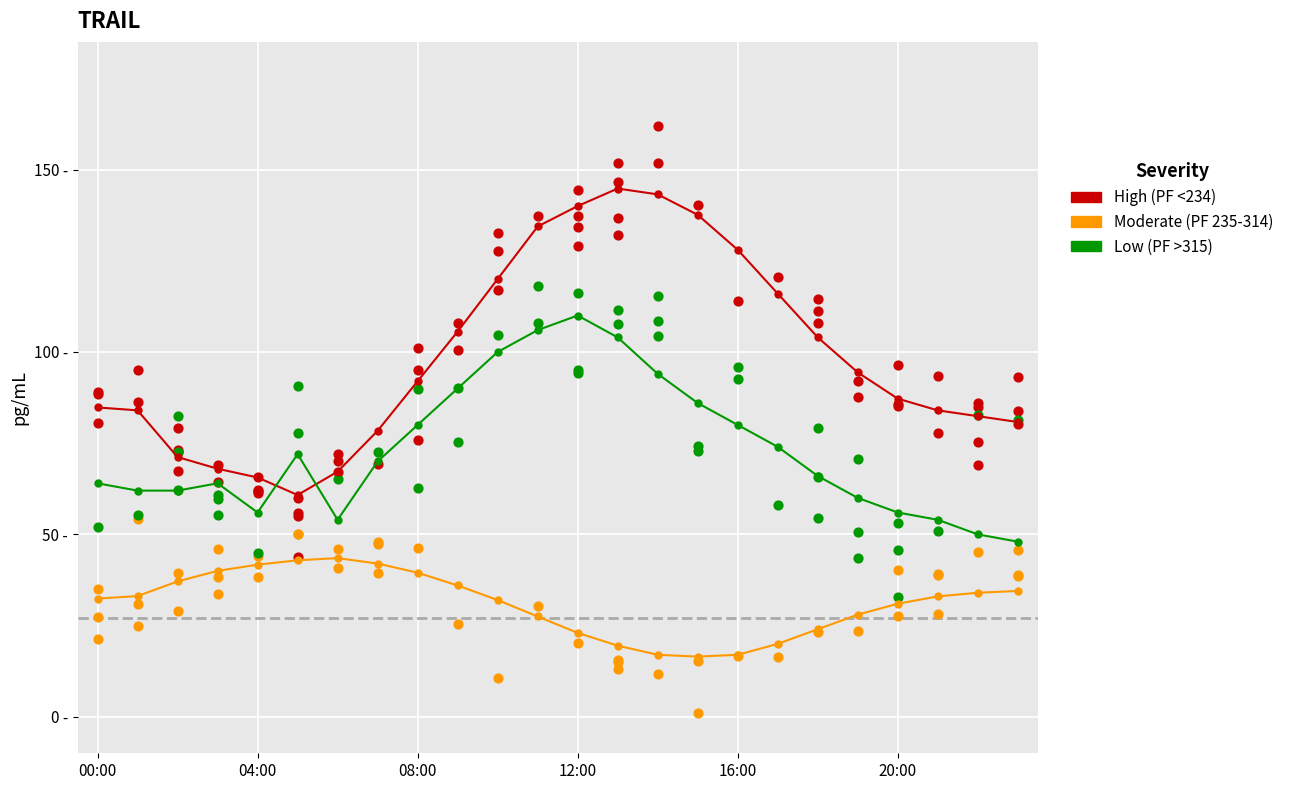

At which category is the sum across all series the highest?

12:00